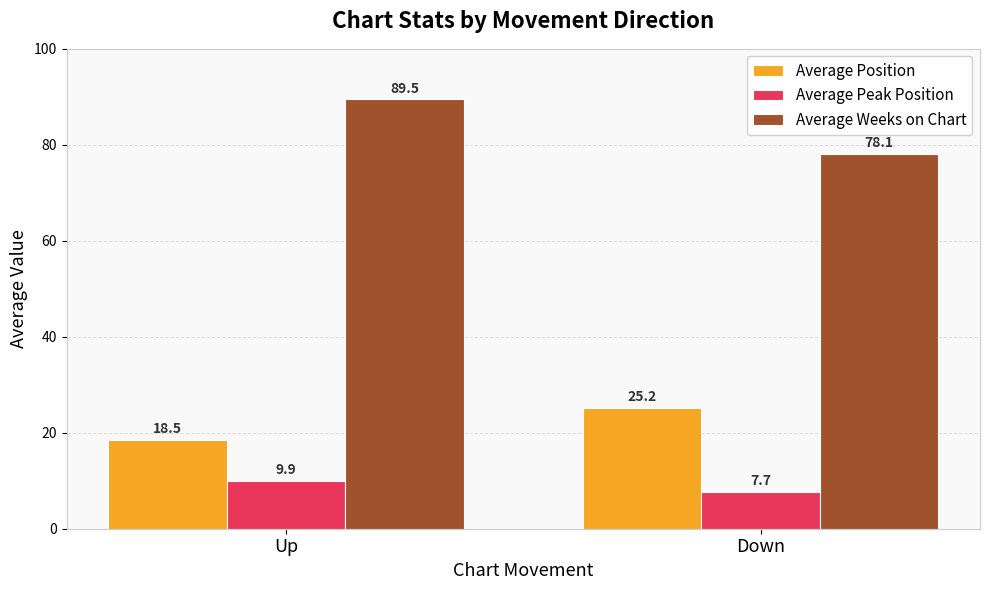

At how many categories does at least one series exceed 74?

2